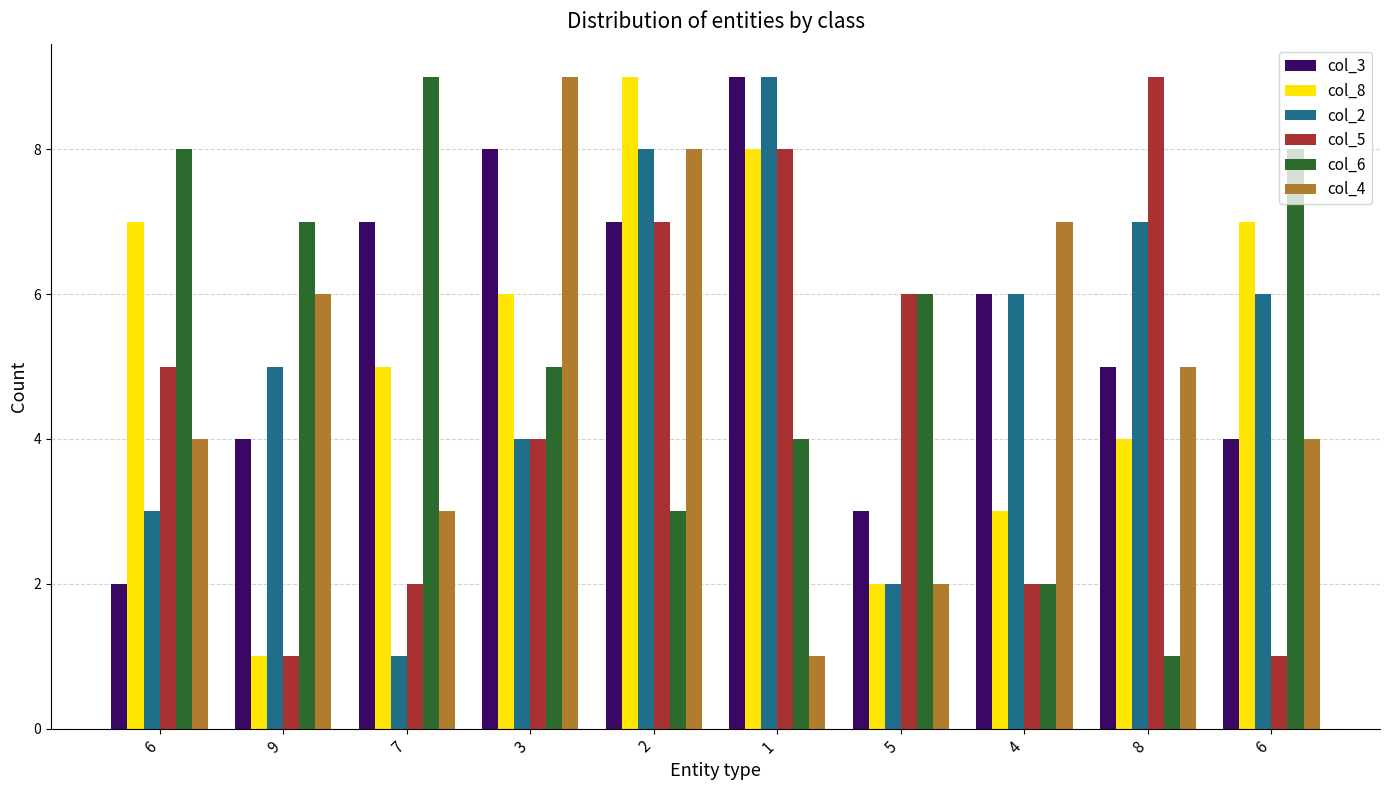

What is the sum of the col_4 values at 7 and 6?

7